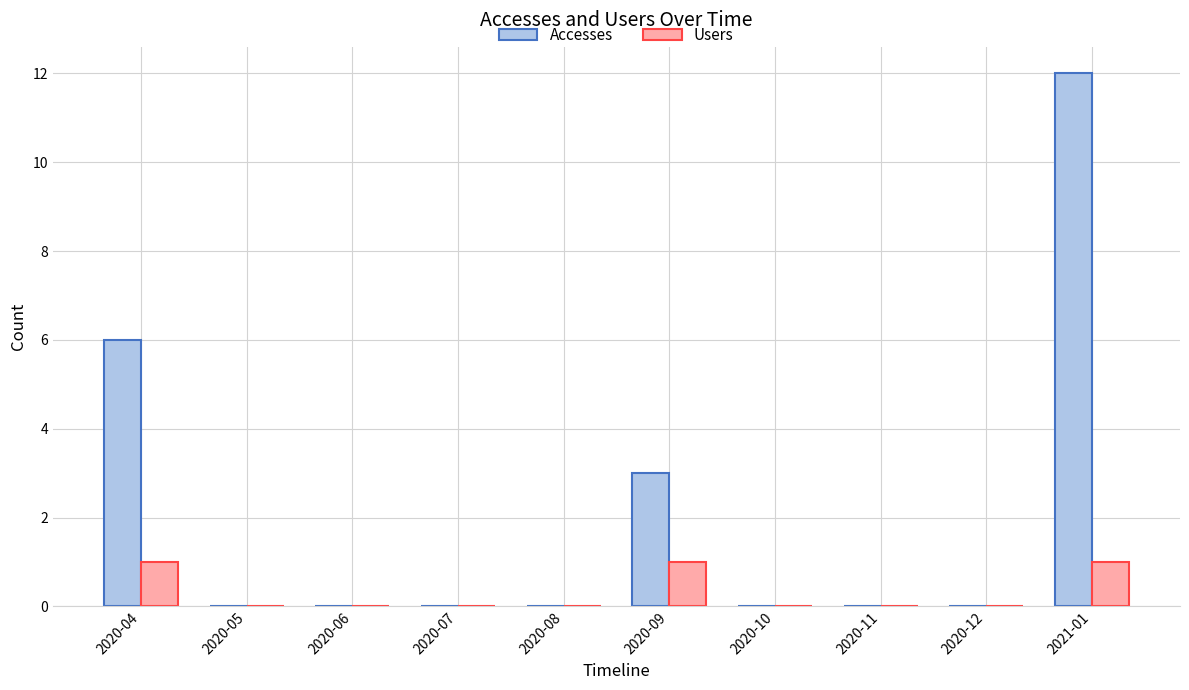

Count the number of data series in this chart.

2